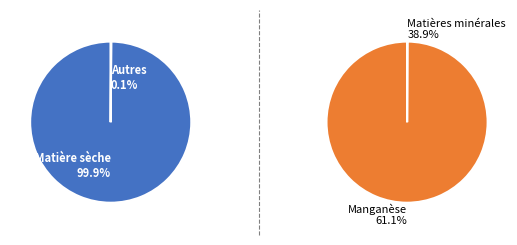

Is there any slice that represents more than half of the pie?

Yes